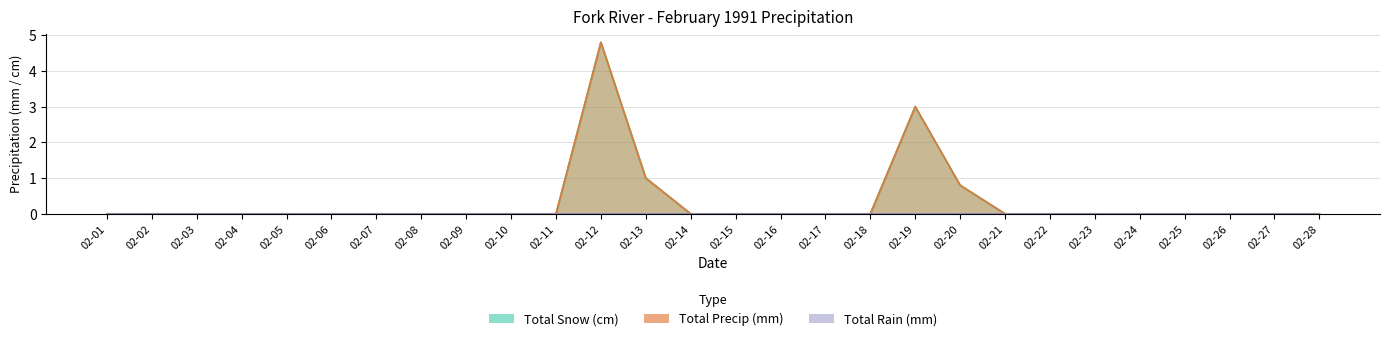

Reading left to right, what are all the values shown in this chart?

Total Snow (cm): 02-01=0.0	02-02=0.0	02-03=0.0	02-04=0.0	02-05=0.0	02-06=0.0	02-07=0.0	02-08=0.0	02-09=0.0	02-10=0.0	02-11=0.0	02-12=4.8	02-13=1.0	02-14=0.0	02-15=0.0	02-16=0.0	02-17=0.0	02-18=0.0	02-19=3.0	02-20=0.8	02-21=0.0	02-22=0.0	02-23=0.0	02-24=0.0	02-25=0.0	02-26=0.0	02-27=0.0	02-28=0.0
Total Precip (mm): 02-01=0.0	02-02=0.0	02-03=0.0	02-04=0.0	02-05=0.0	02-06=0.0	02-07=0.0	02-08=0.0	02-09=0.0	02-10=0.0	02-11=0.0	02-12=4.8	02-13=1.0	02-14=0.0	02-15=0.0	02-16=0.0	02-17=0.0	02-18=0.0	02-19=3.0	02-20=0.8	02-21=0.0	02-22=0.0	02-23=0.0	02-24=0.0	02-25=0.0	02-26=0.0	02-27=0.0	02-28=0.0